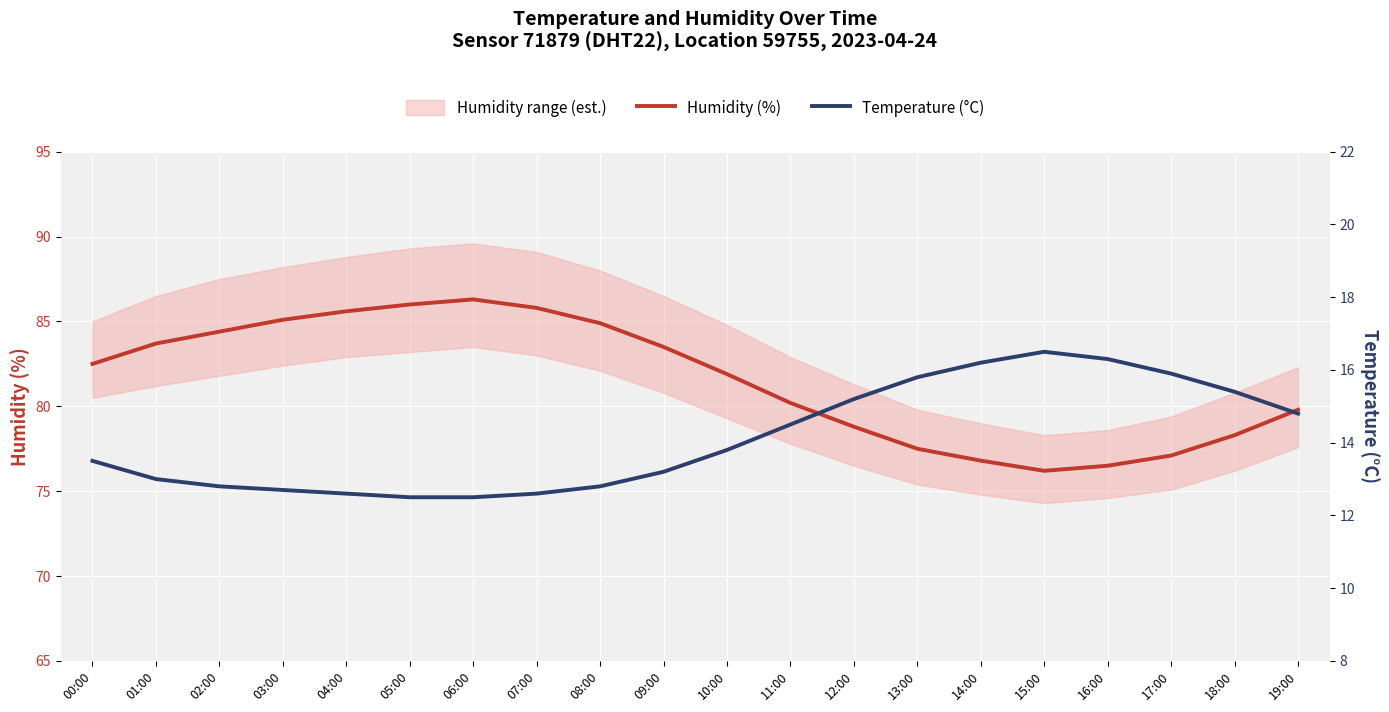

Does the chart display data point markers on the line(s)?

No